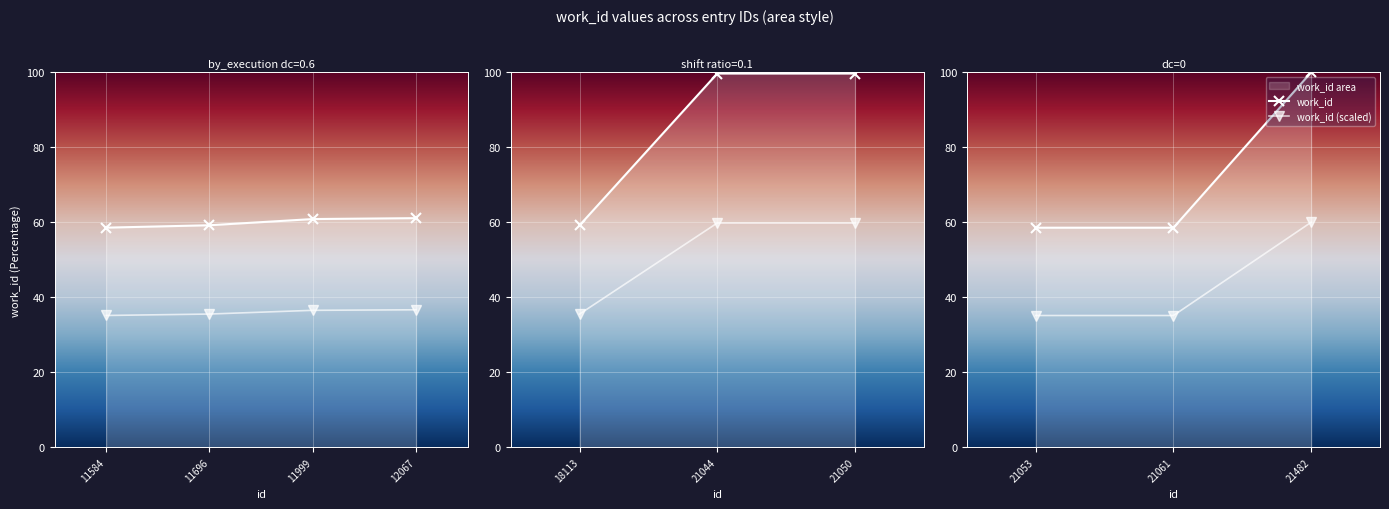

At which category does the chart reach its minimum across all series?

21053